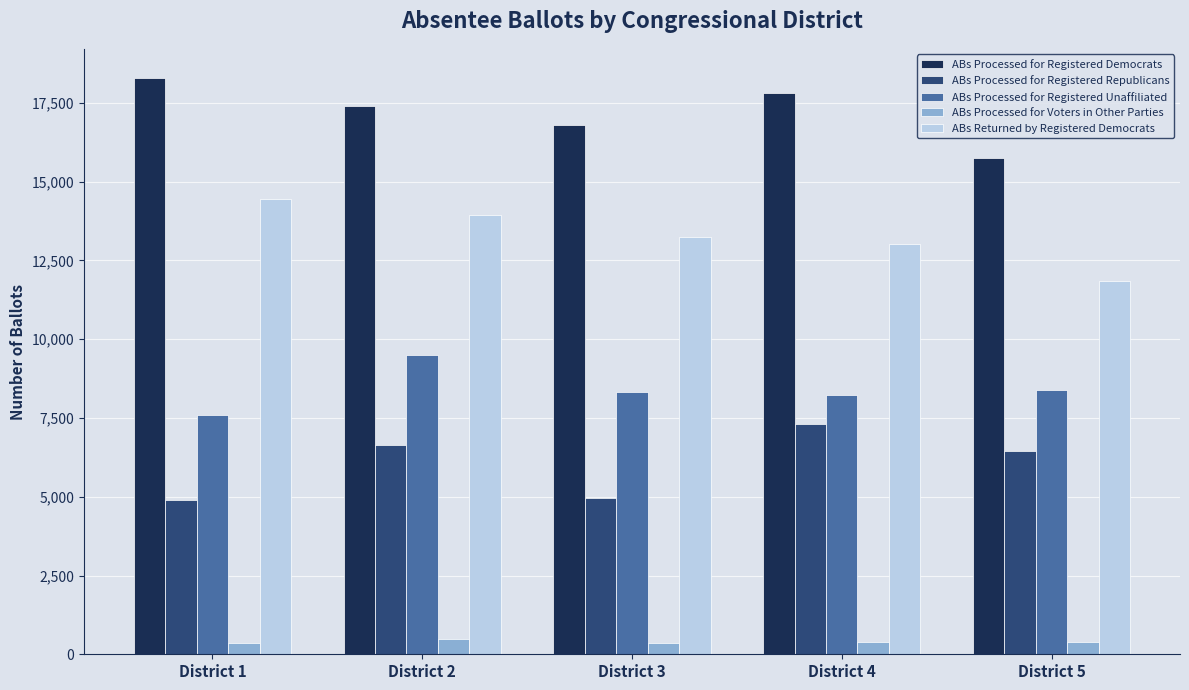

What is the value of the ABs Processed for Registered Republicans bar at the 1st from the left?

4899